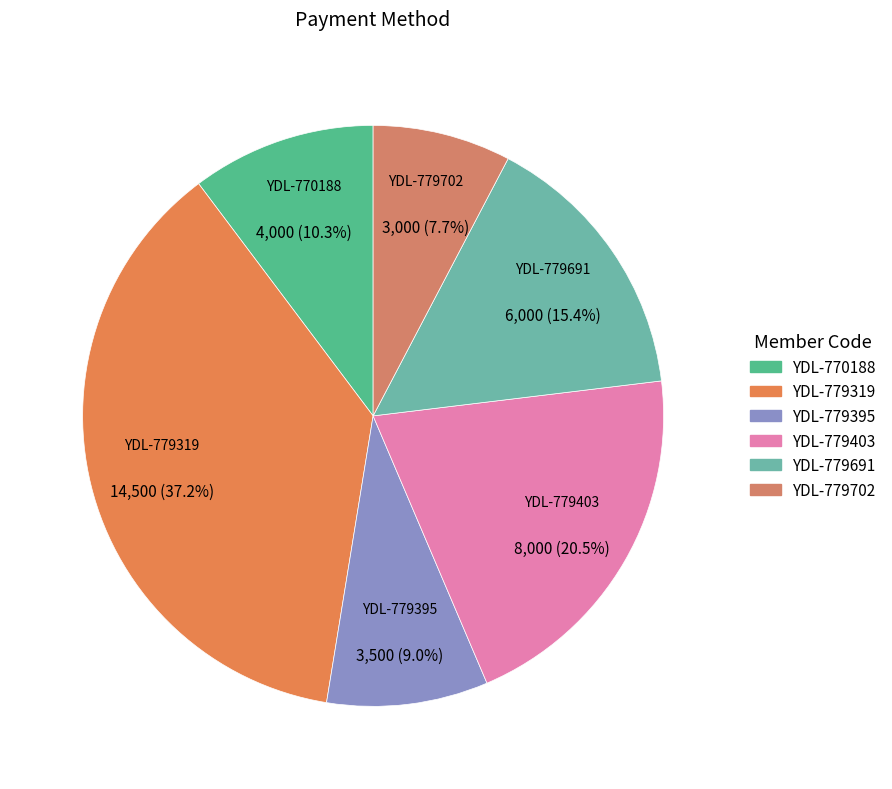

Which slice is the smallest?

YDL-779702